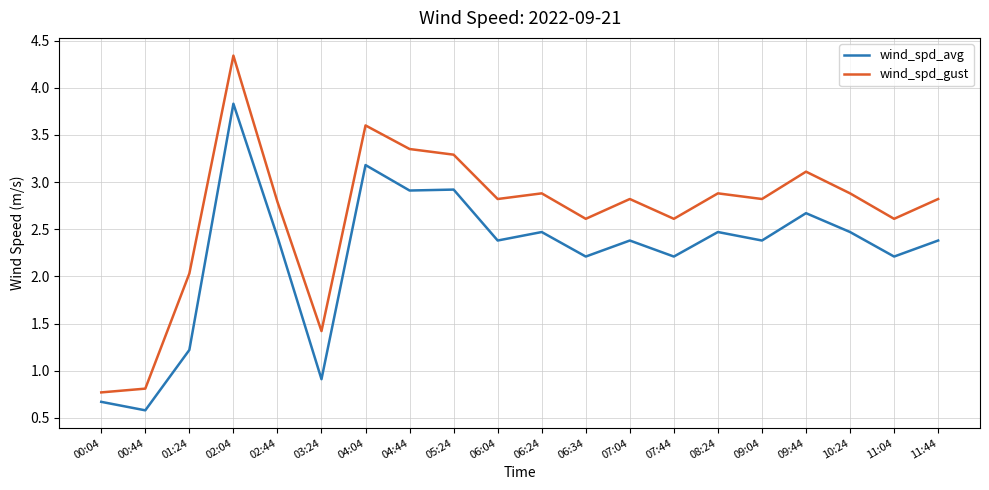

In wind_spd_gust, how many points are lower than both neighbors (excluding endpoints)?

6